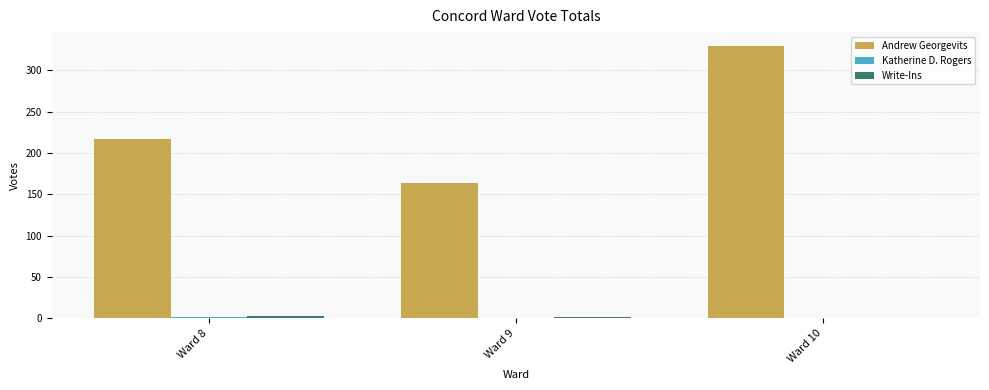

Between Ward 8 and Ward 10, which series saw the biggest shift?

Andrew Georgevits